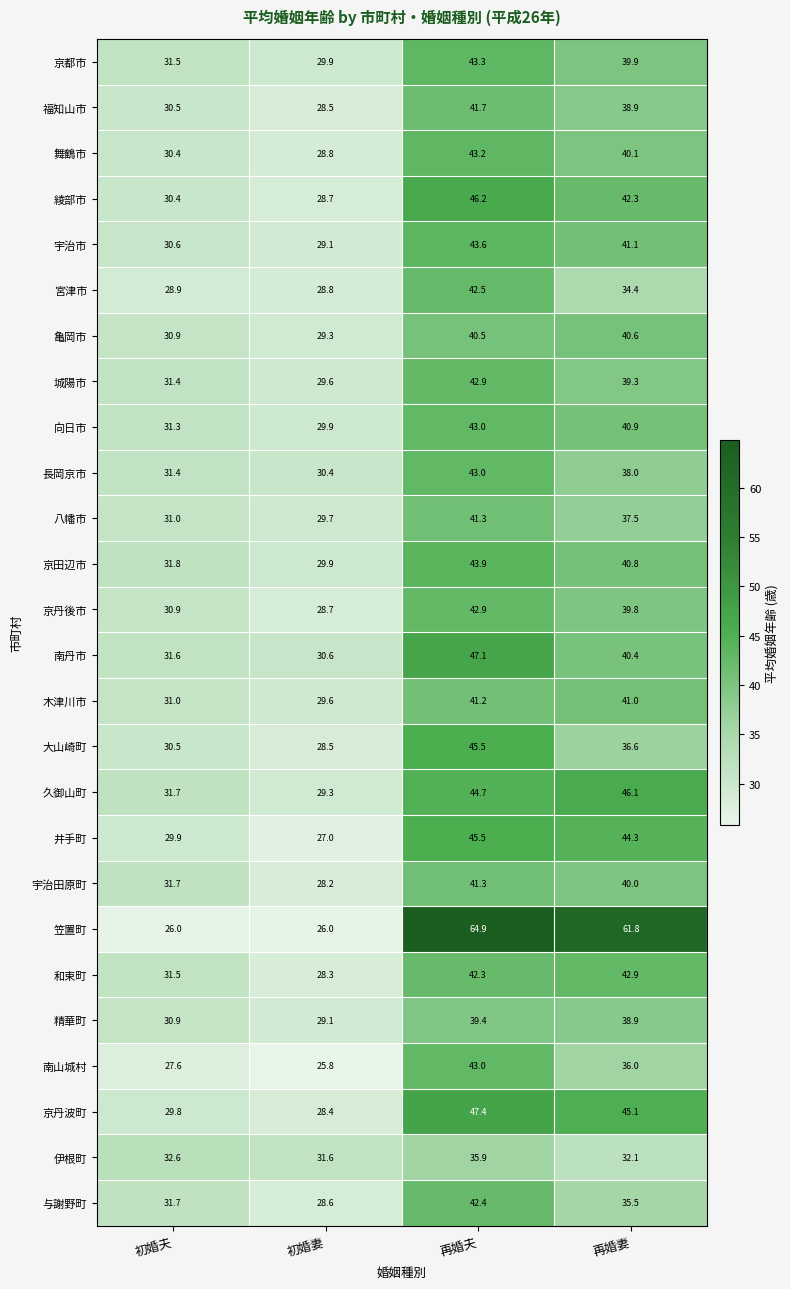

What is the lowest value of the 伊根町 series?

31.6